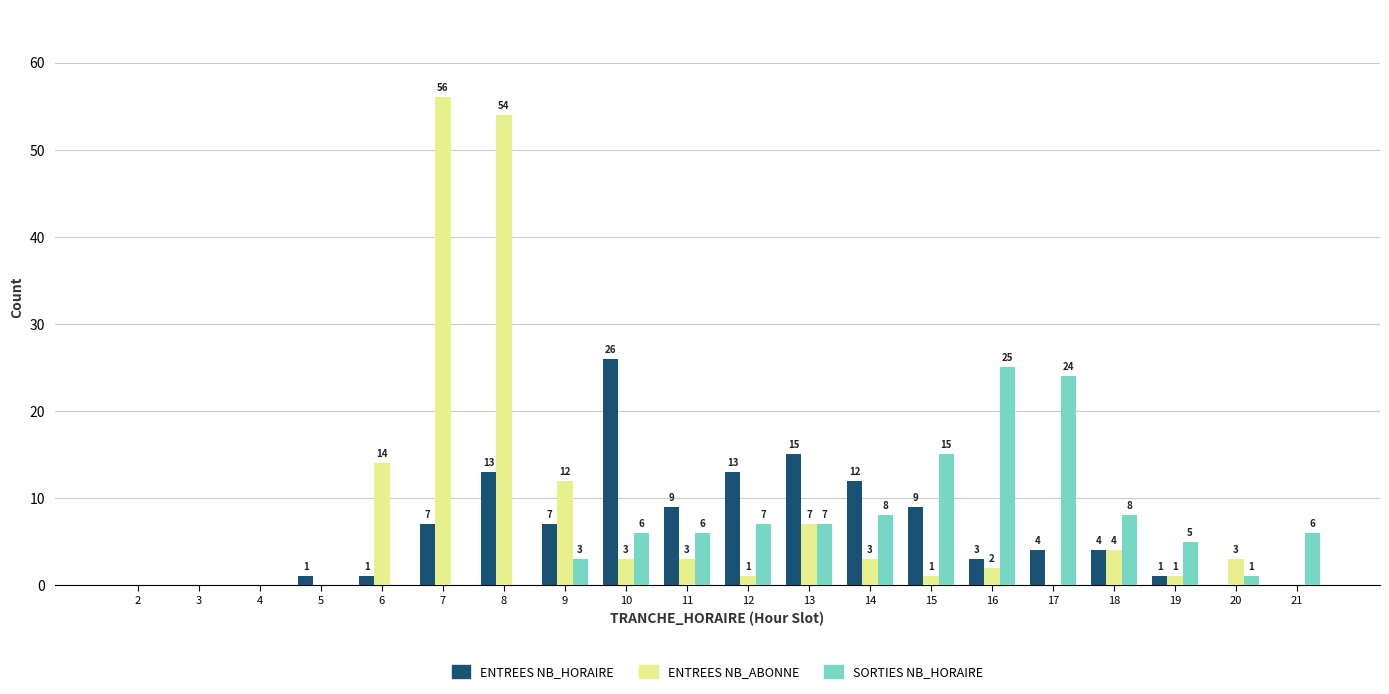

Which series changed the most between 7 and 11?

ENTREES NB_ABONNE